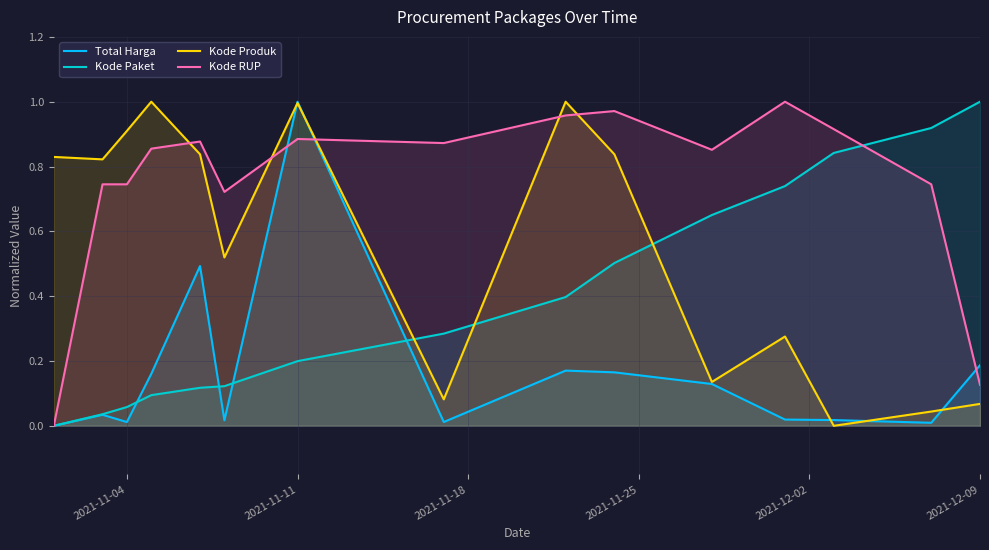

Which series has the largest total across all categories?

Kode RUP